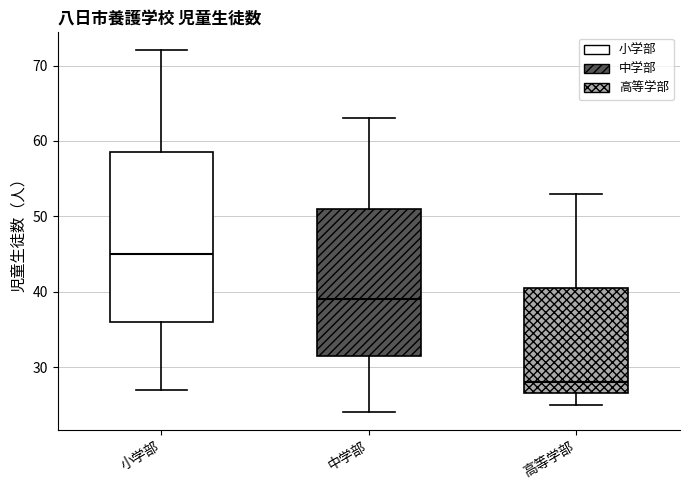

Reading left to right, read every box against the y-axis: the position of its median line, the range the box covers, and the ends of its whiskers. The values are not printed on the chart, so give them approximately, as read against the axis.

小学部: median 45, box 36 to 59, whiskers 27 to 72
中学部: median 39, box 32 to 51, whiskers 24 to 63
高等学部: median 28, box 27 to 41, whiskers 25 to 53